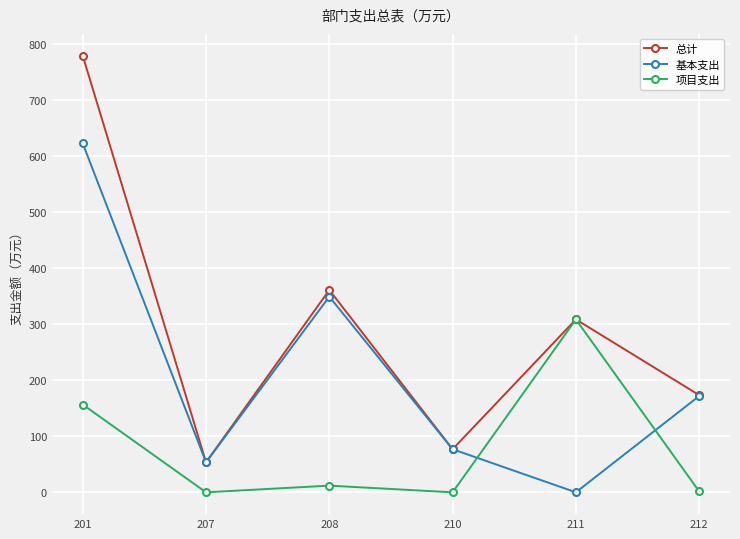

Which series has the largest range (max minus min)?

总计